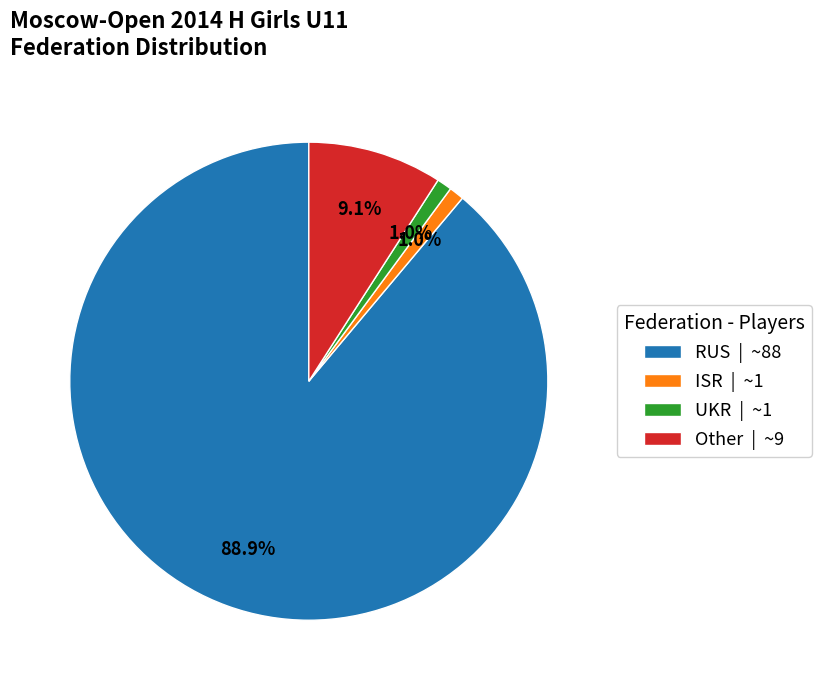

Is it true that UKR is 1% of the pie?

True